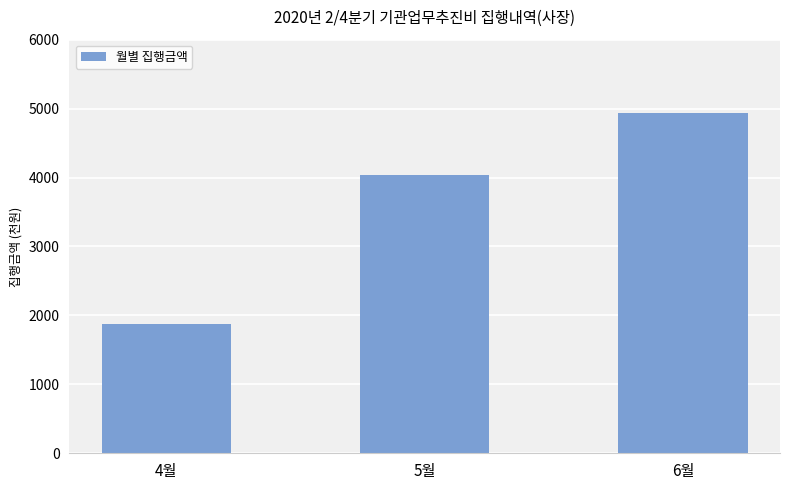

Reading left to right, what are all the values shown in this chart?

1869	4039	4942